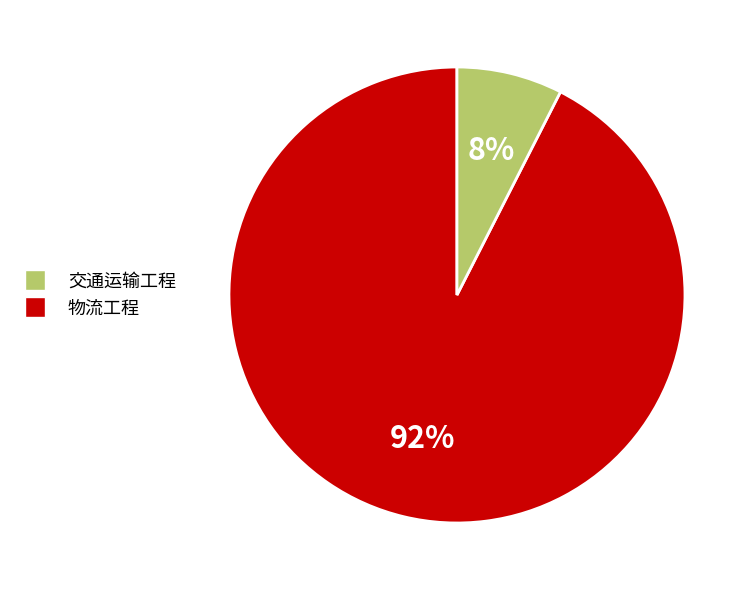

Rank the categories by value from lowest to highest.

物流工程, 交通运输工程